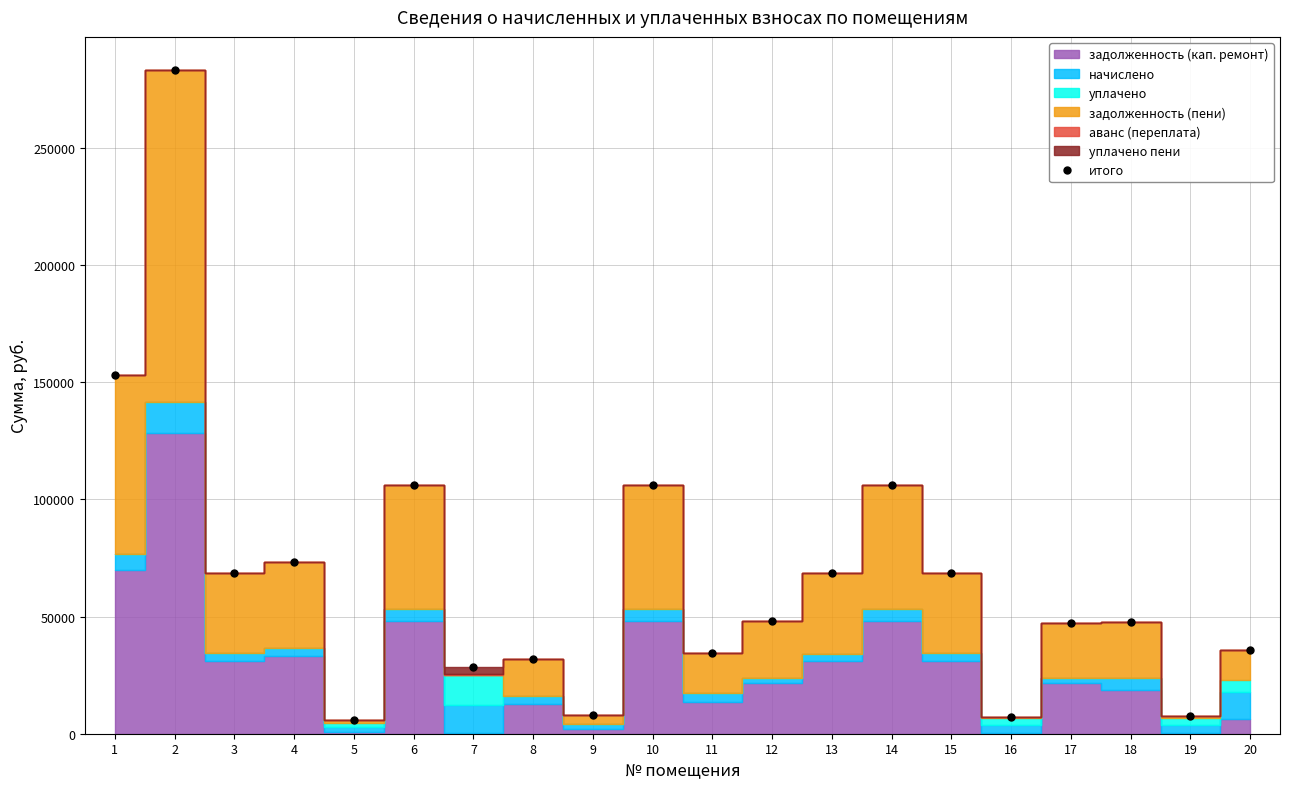

True or false: the data shows 170251.7 at 6.

False